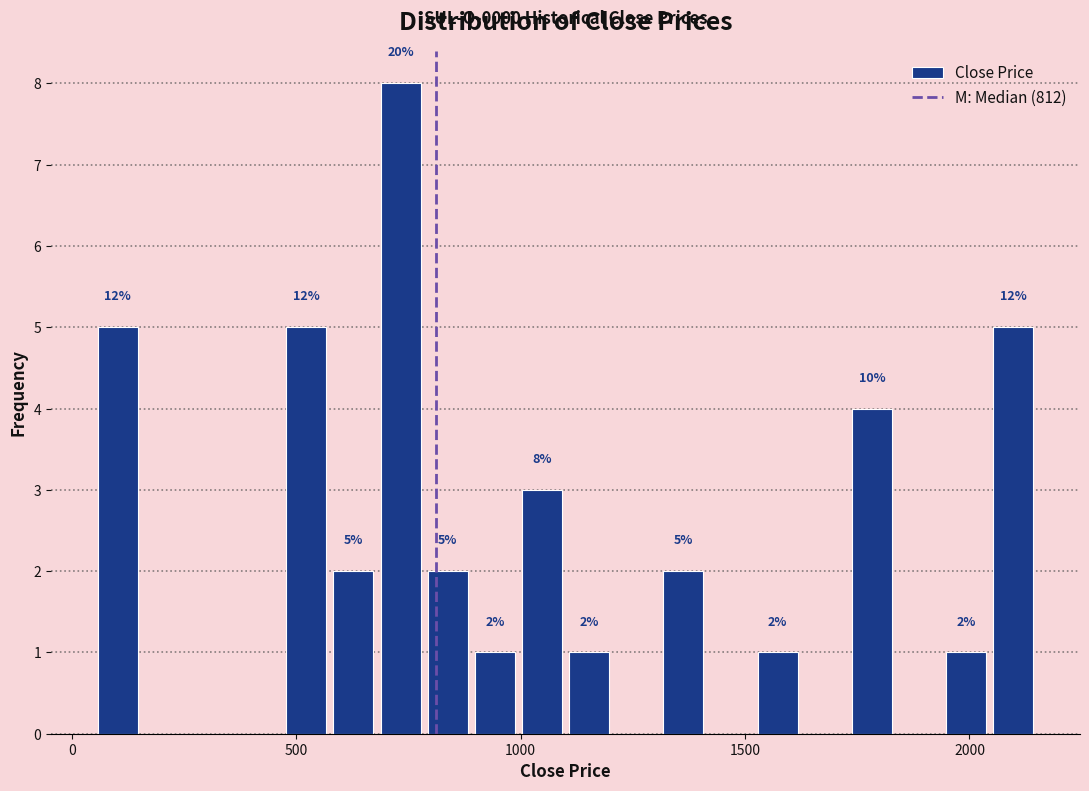

Around what value on the x-axis is the tallest bar? Give the approximate position of its centre, as read against the axis.

750